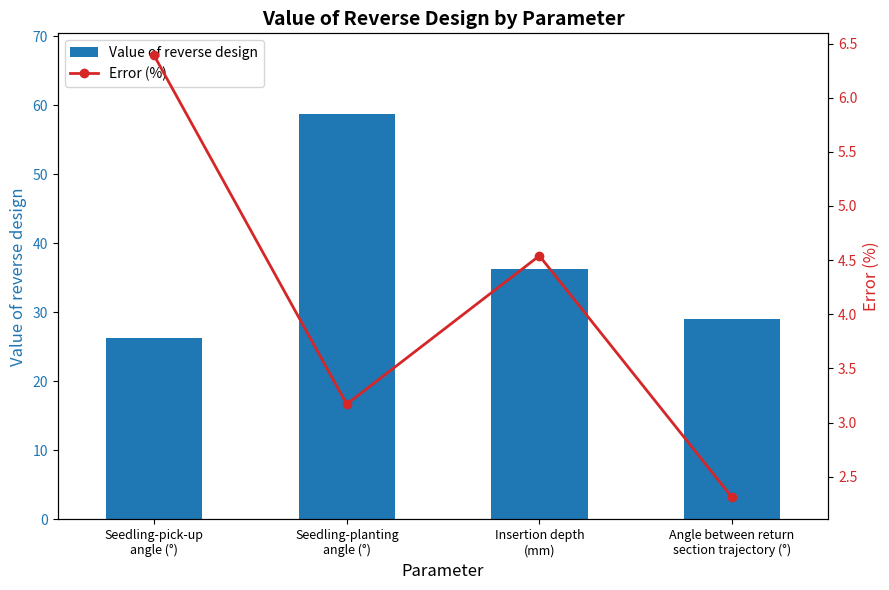

Reading left to right, what are all the values shown in this chart?

Value of reverse design: Seedling-pick-up
angle (°)=26.3	Seedling-planting
angle (°)=58.7	Insertion depth
(mm)=36.3	Angle between return
section trajectory (°)=29.0
Error (%): Seedling-pick-up
angle (°)=6.4	Seedling-planting
angle (°)=3.2	Insertion depth
(mm)=4.5	Angle between return
section trajectory (°)=2.3